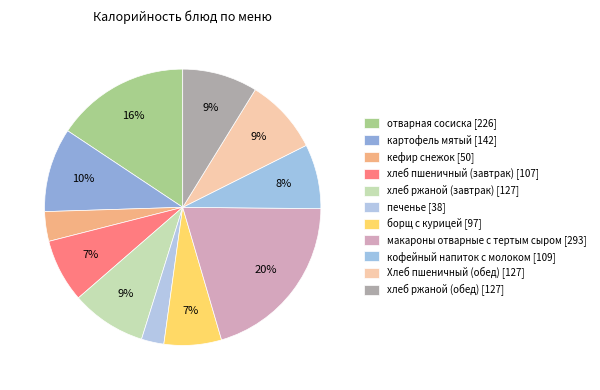

How much of the chart is everything except борщ с курицей?

93.3%